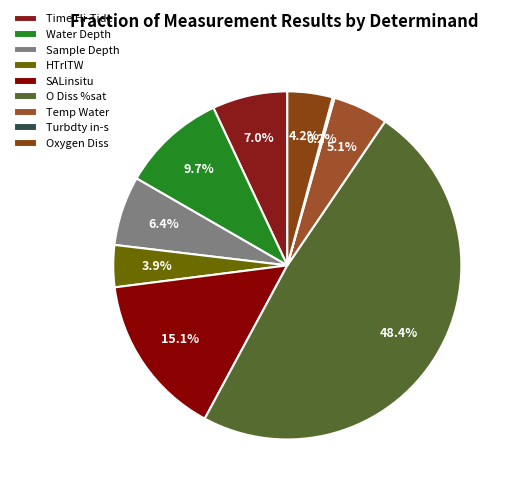

How many slices are in this pie chart?

9